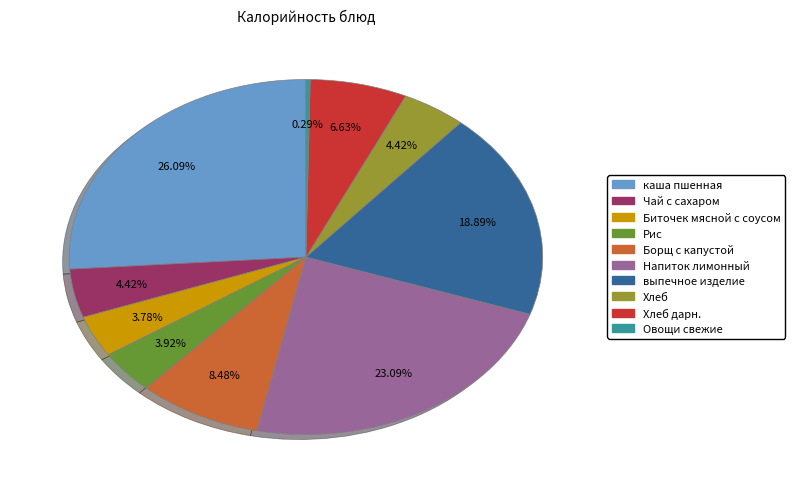

Does any single category account for the majority?

No